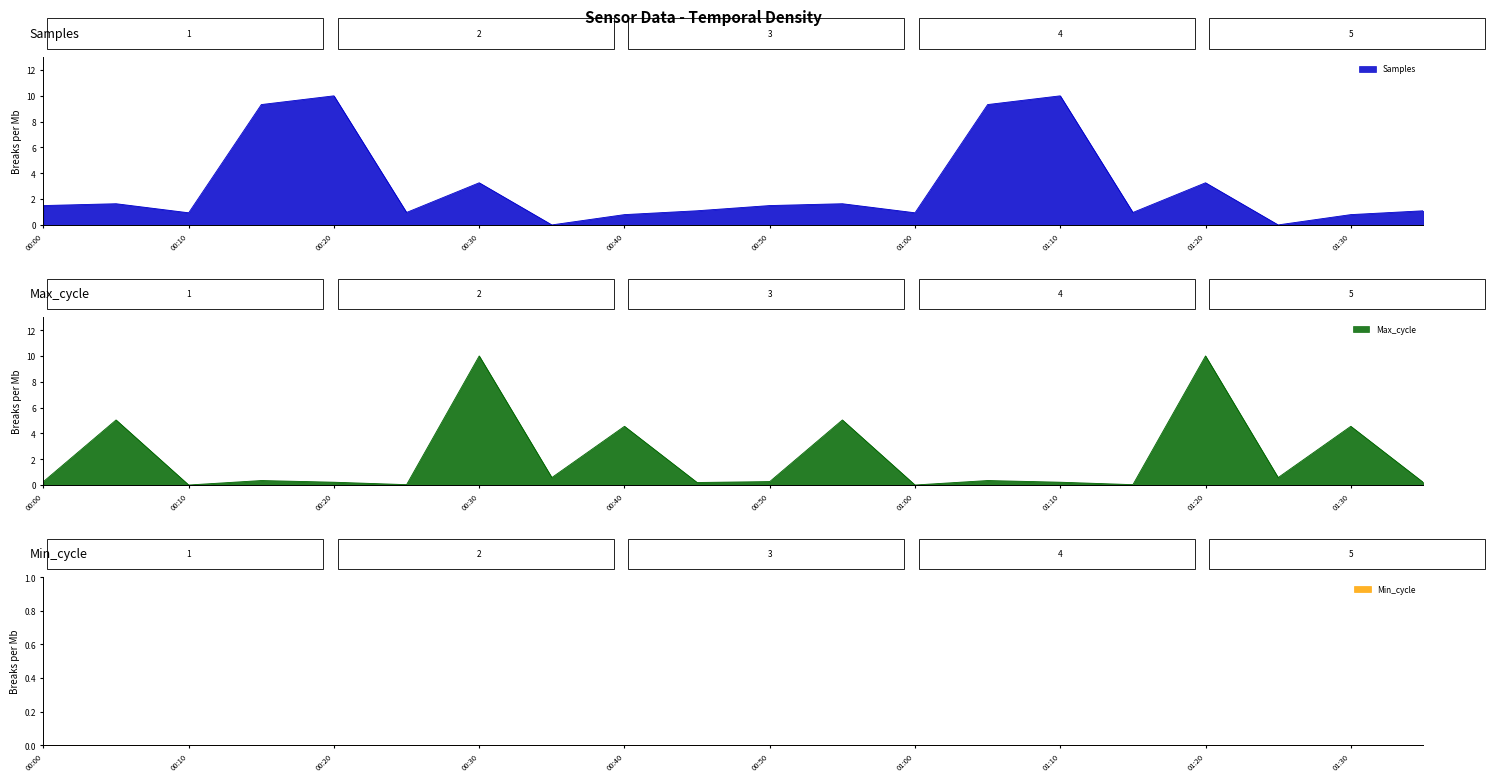

List the series in order of their peak value, highest first.

Samples, Max_cycle